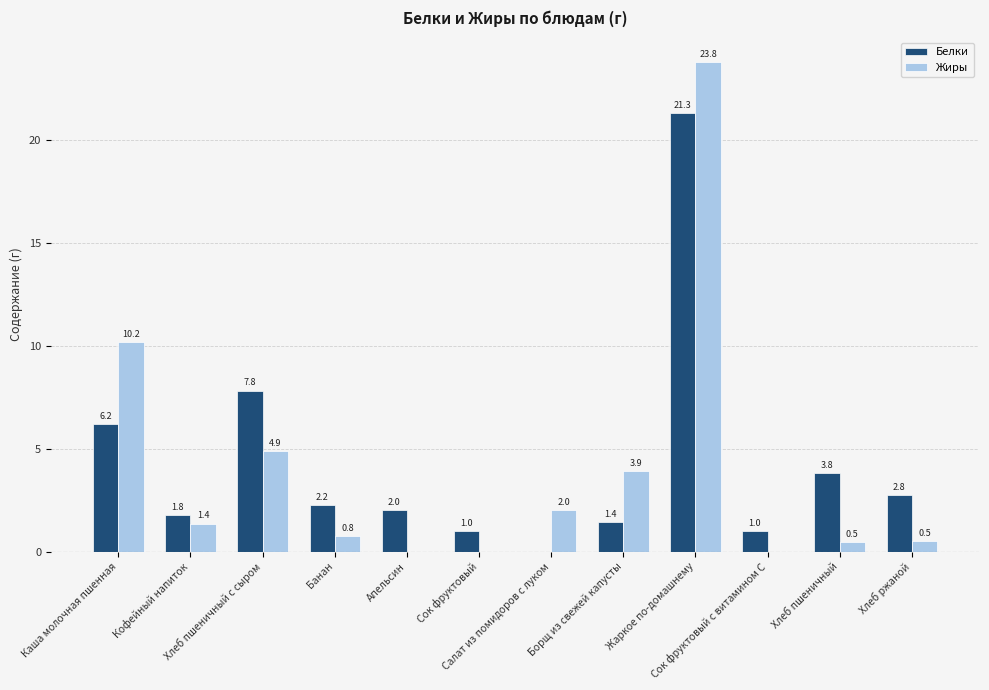

Are the bars grouped side by side (vs. stacked)?

Yes